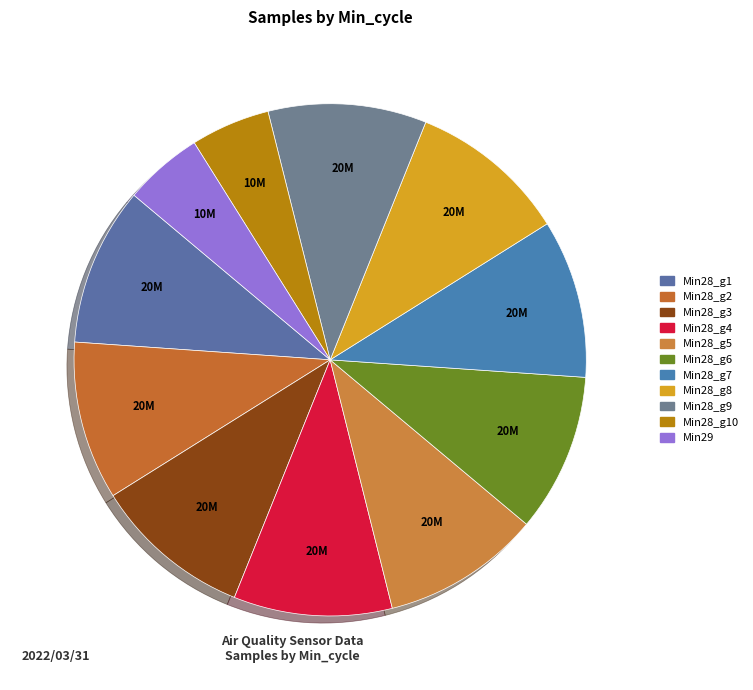

Is there any slice that represents more than half of the pie?

No